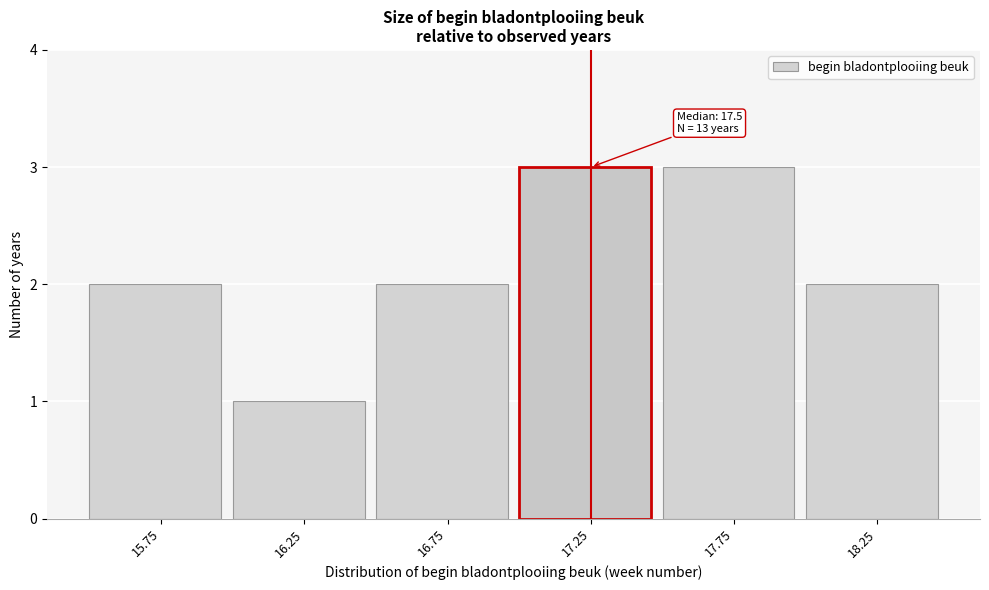

Reading right to left, extract all data points from this chart.

18.25=2	17.75=3	17.25=3	16.75=2	16.25=1	15.75=2